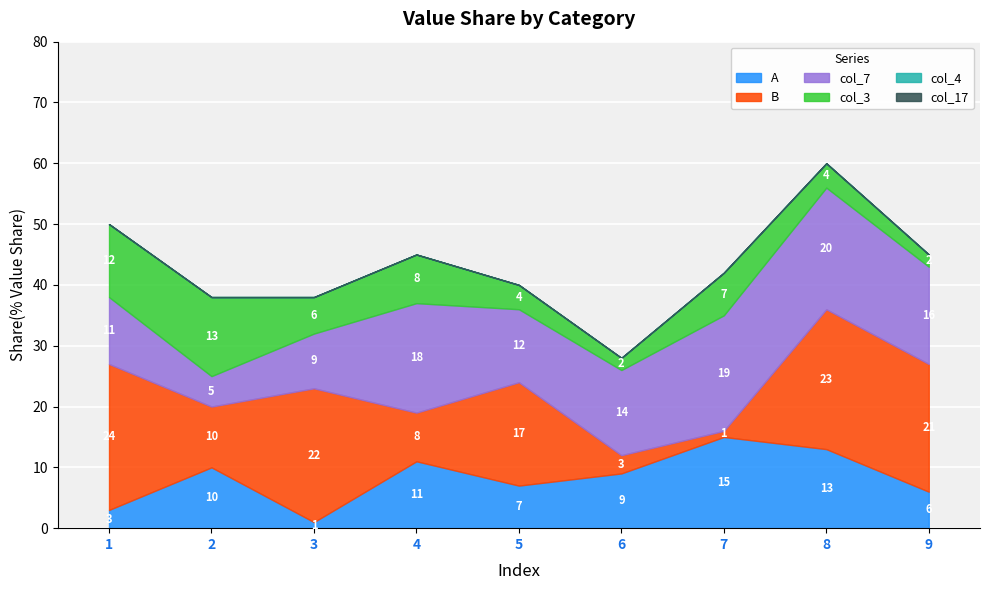

What is the total value across all series at 9?

45